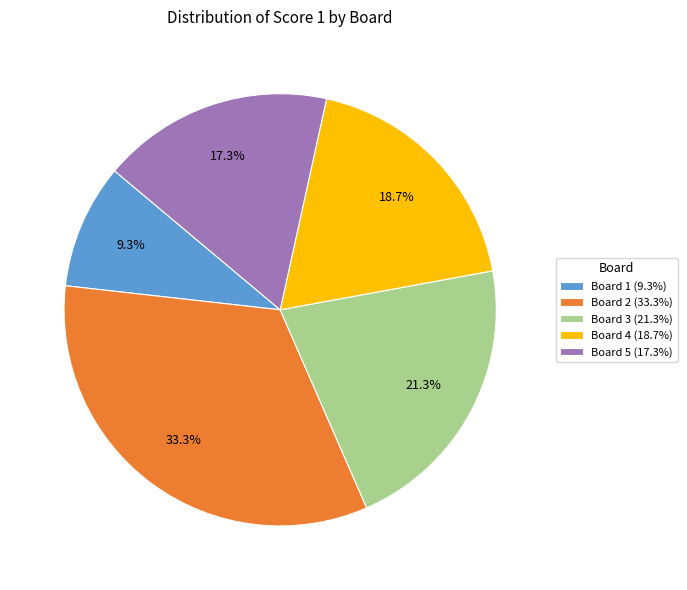

Approximately how many times larger is the value at Board 1 (9.3%) compared to Board 2 (33.3%)?

0.3